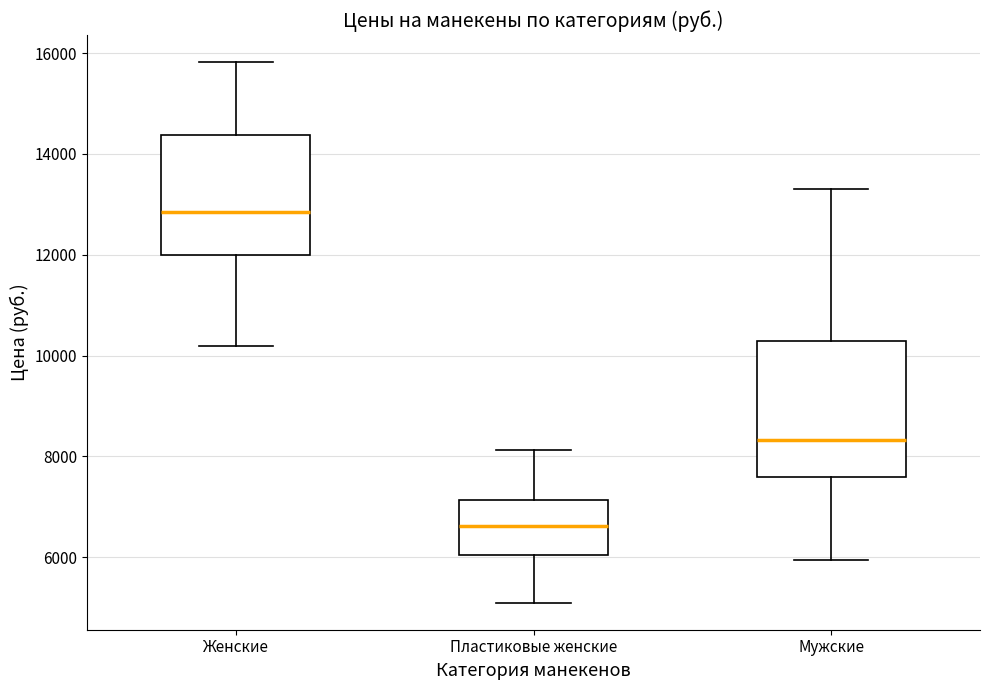

Comparing the boxes themselves (not the whiskers), which one is the tallest?

Мужские